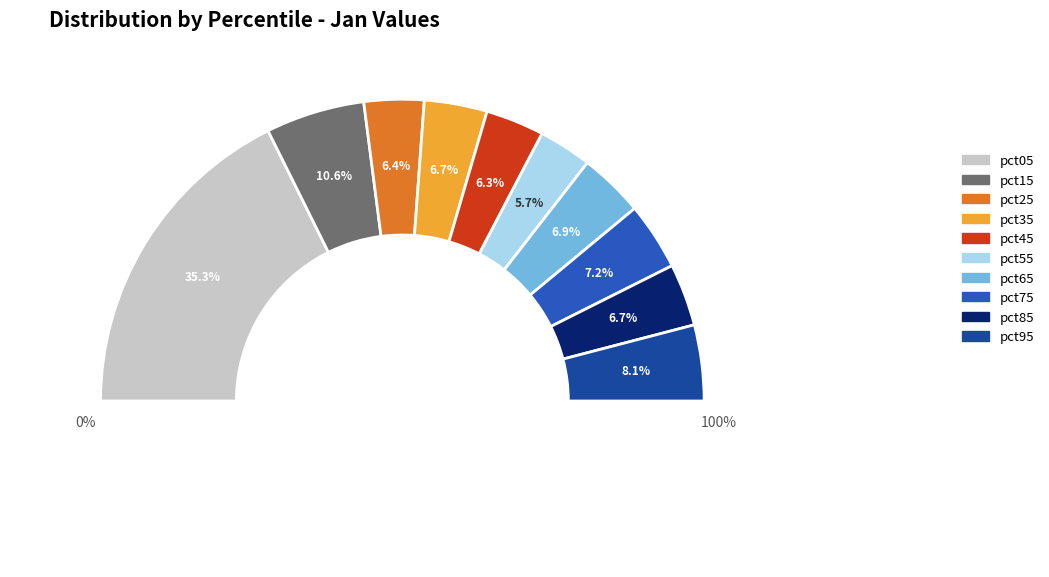

Is there a majority slice in this chart?

No